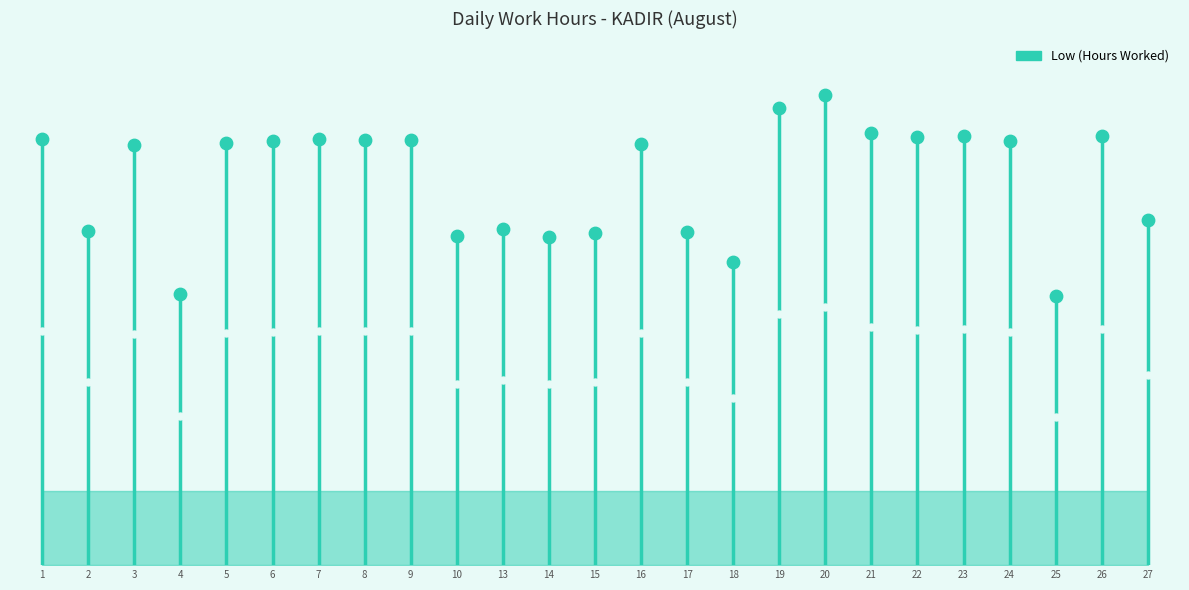

Approximately how many times larger is the value at 2 compared to 27?

1.0